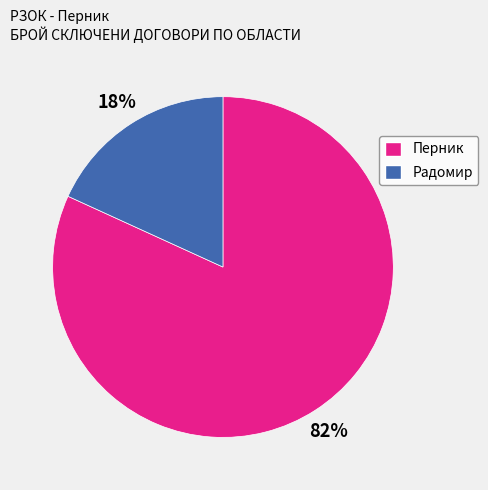

What percentage is the Перник slice, to the nearest percent?

82%